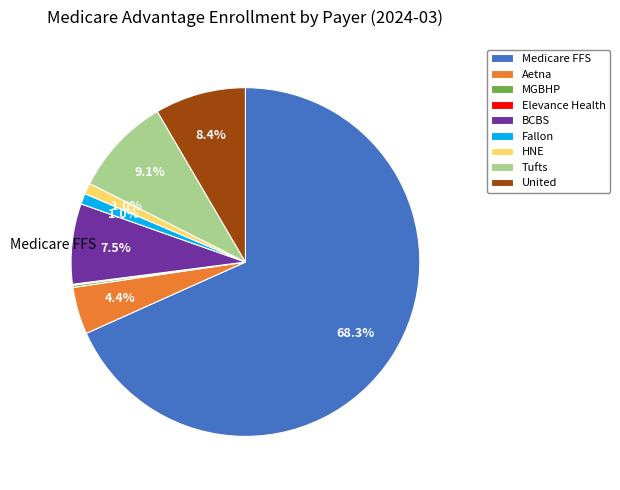

True or false: BCBS accounts for 15% of the total.

False